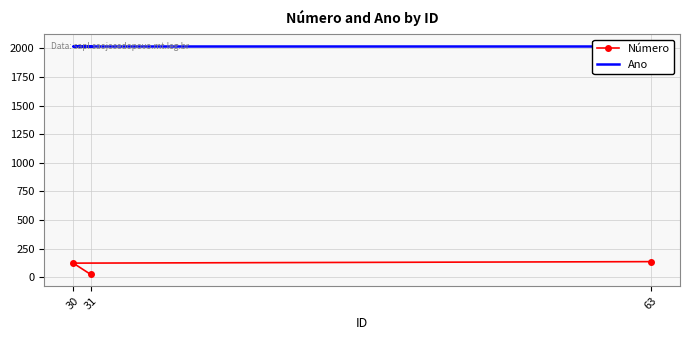

What is the average value of the Ano series?

2024